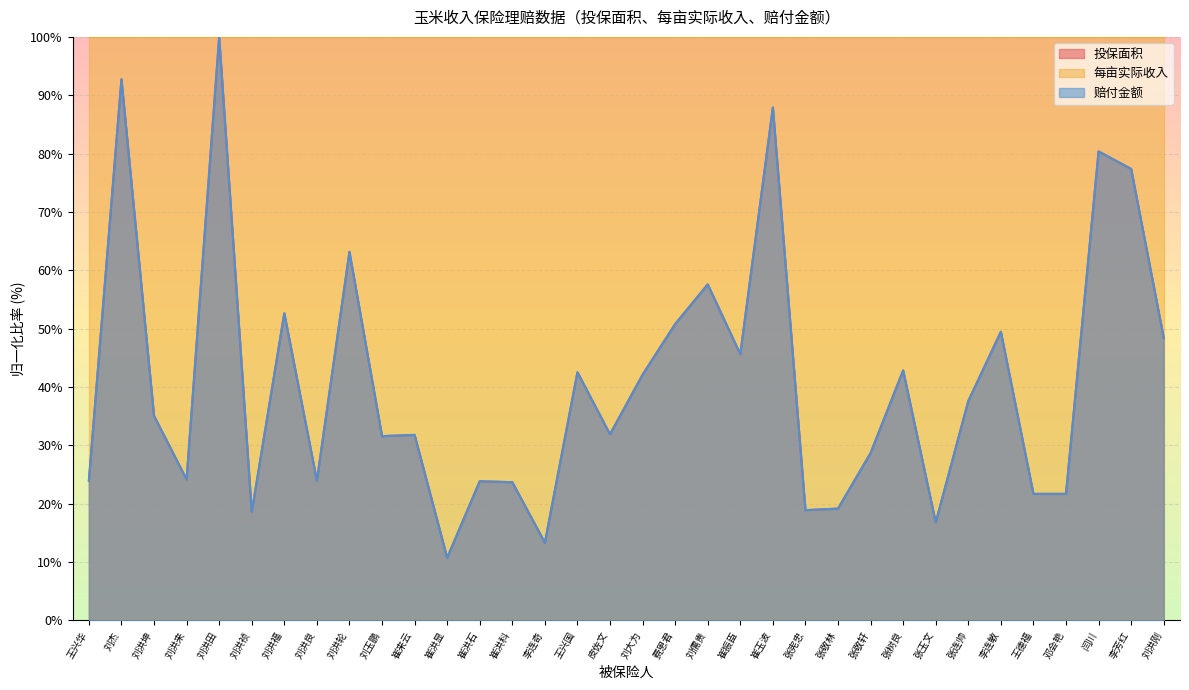

What are all the series names shown in the legend?

投保面积, 每亩实际收入, 赔付金额